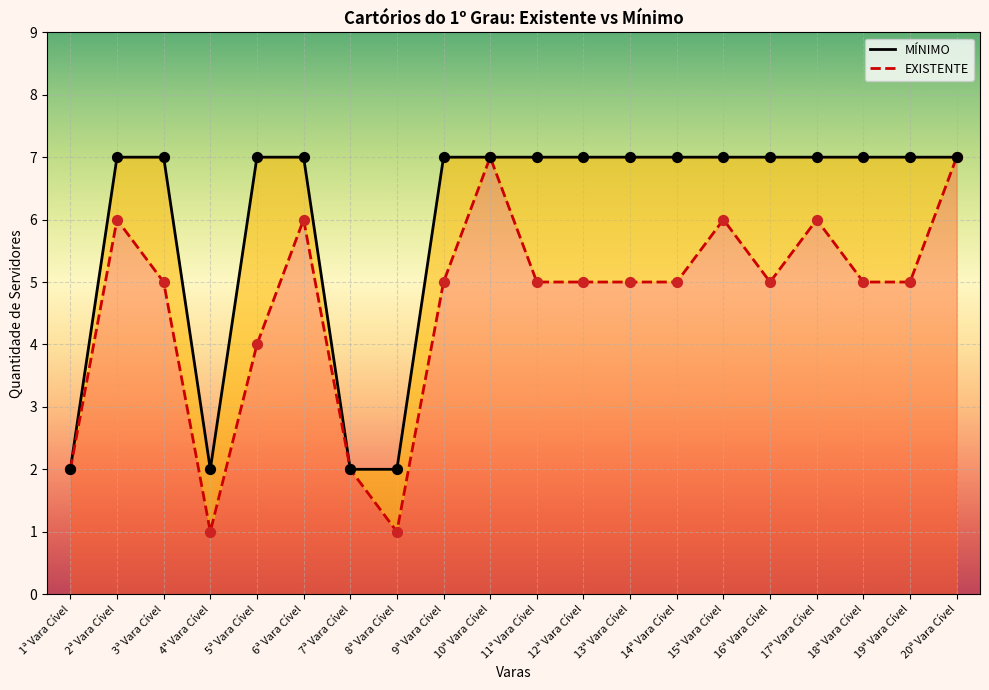

Which series contains the highest Y value?

EXISTENTE